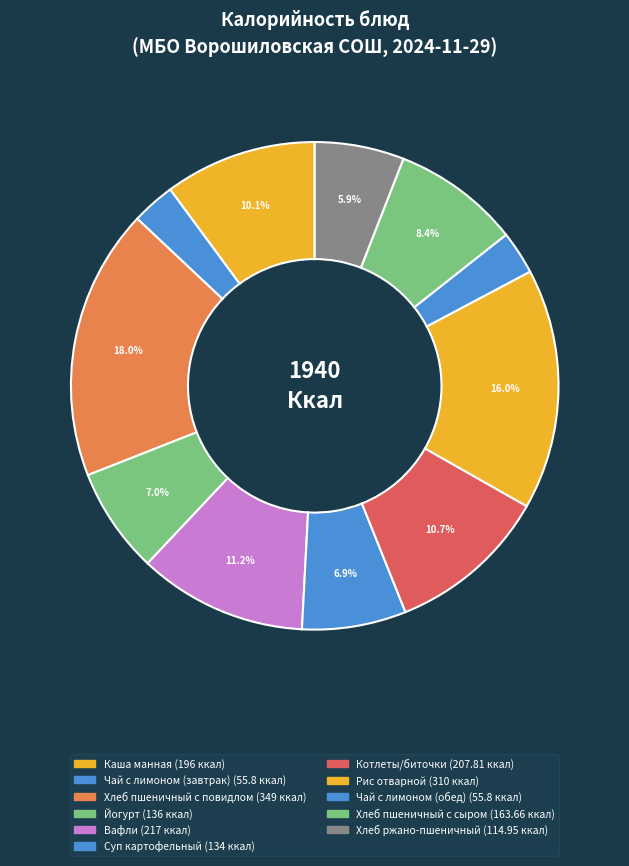

To the nearest percent, what is the average slice percentage?

9%